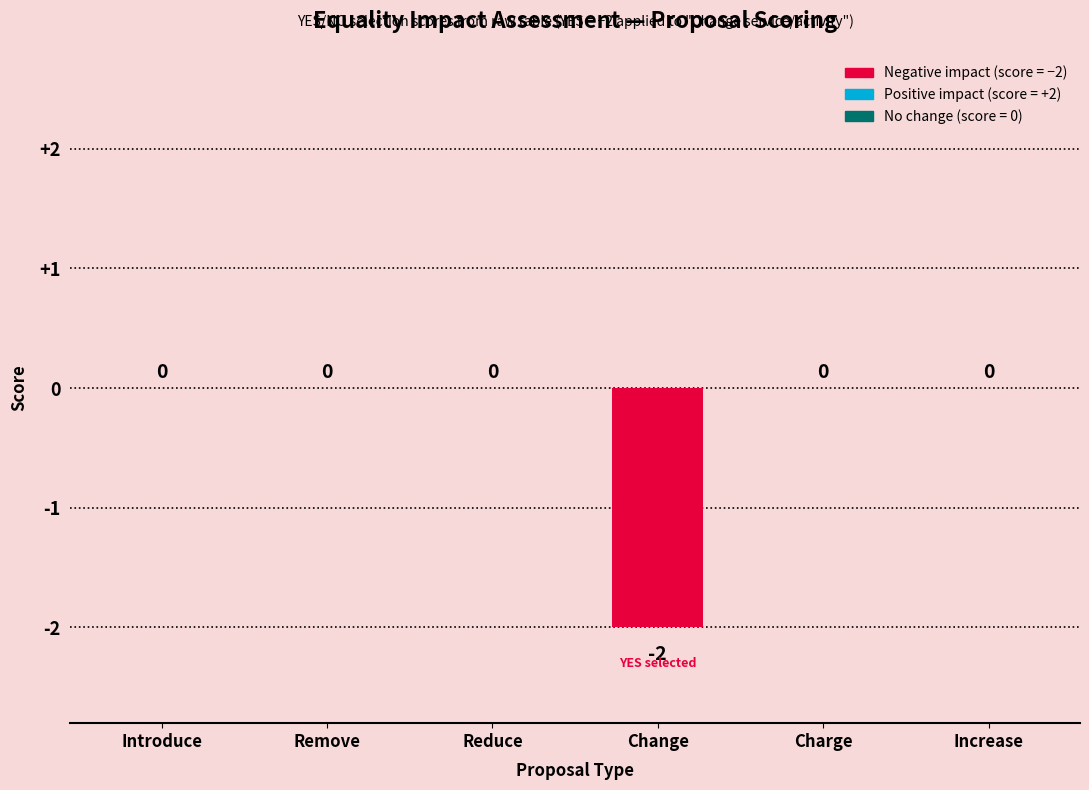

The chart shows a value of 1 at Reduce. True or false?

False